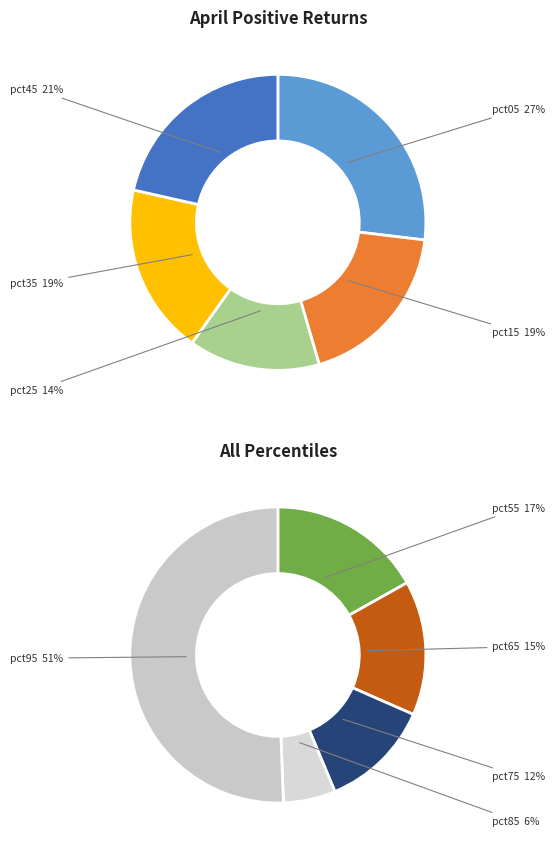

Does any single category account for the majority?

No